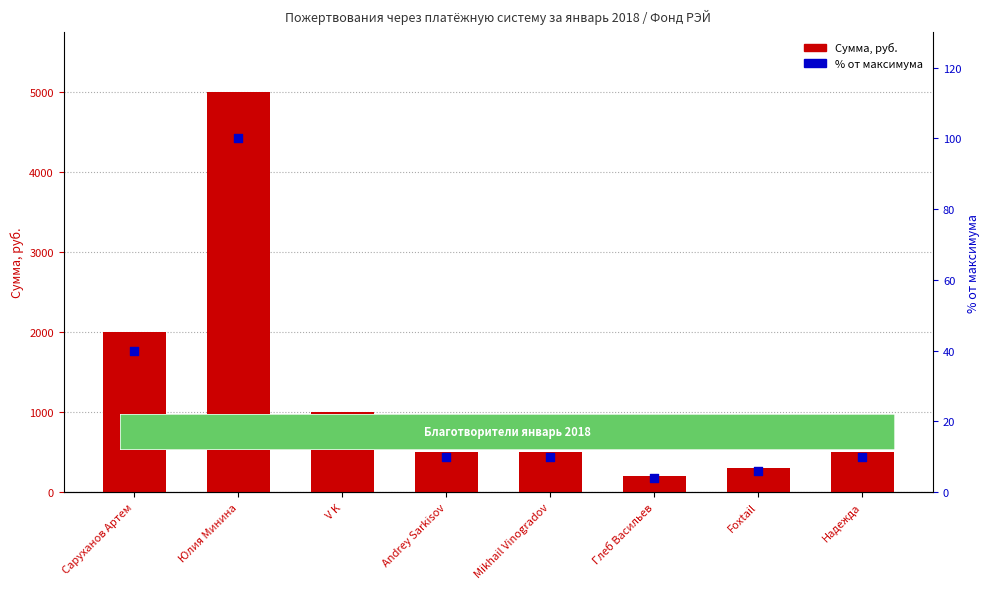

Is the value of Сумма, руб. at Andrey Sarkisov greater than the value of % от максимума at Foxtail?

Yes